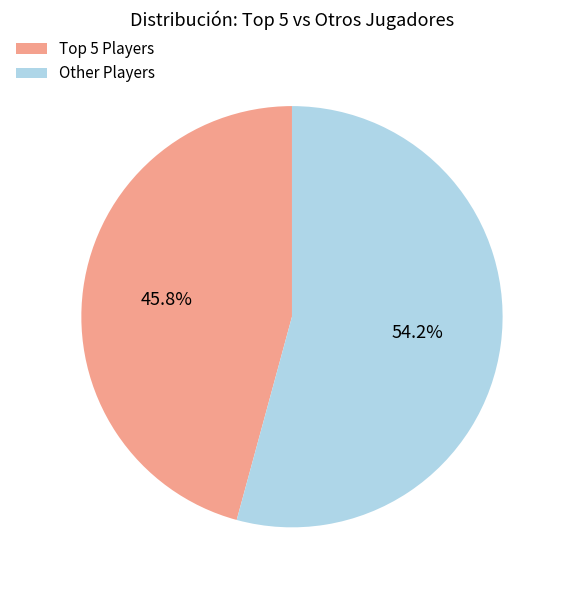

Which category has the biggest portion of the pie?

Other Players